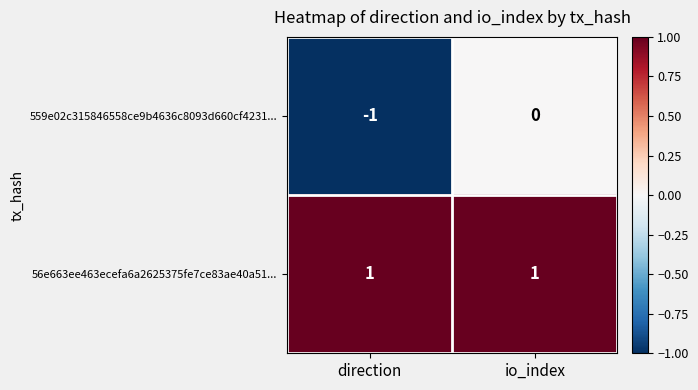

Reading left to right, what are all the values shown in this chart?

559e02c315846558ce9b4636c8093d660cf4231...: -1	0
56e663ee463ecefa6a2625375fe7ce83ae40a51...: 1	1